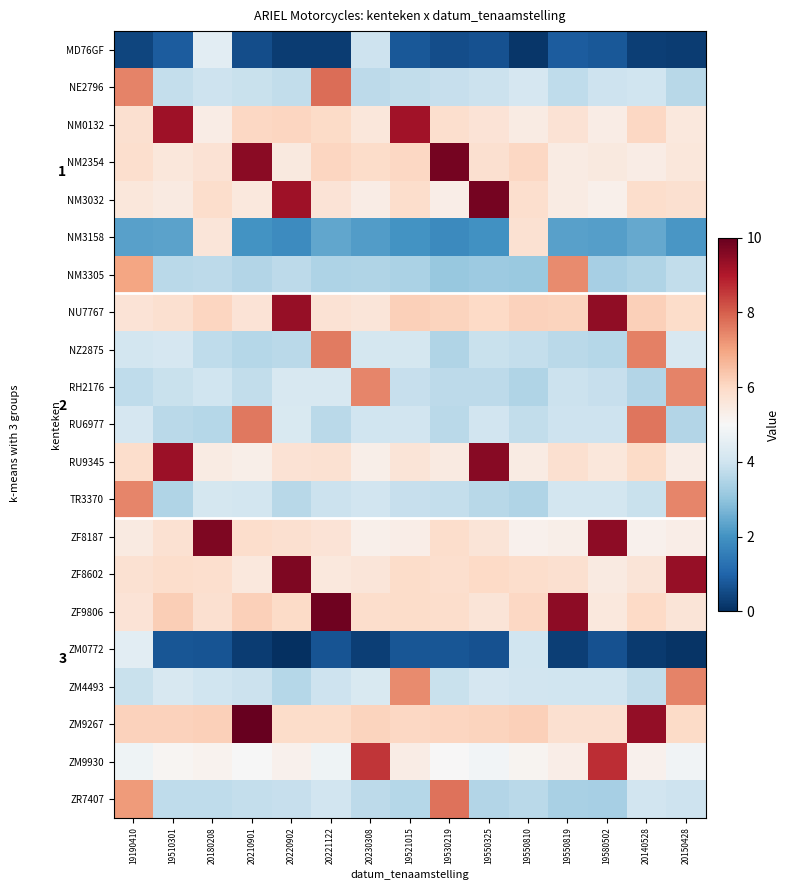

The ZF8187 series shows 7.4 at 20140528. True or false?

False